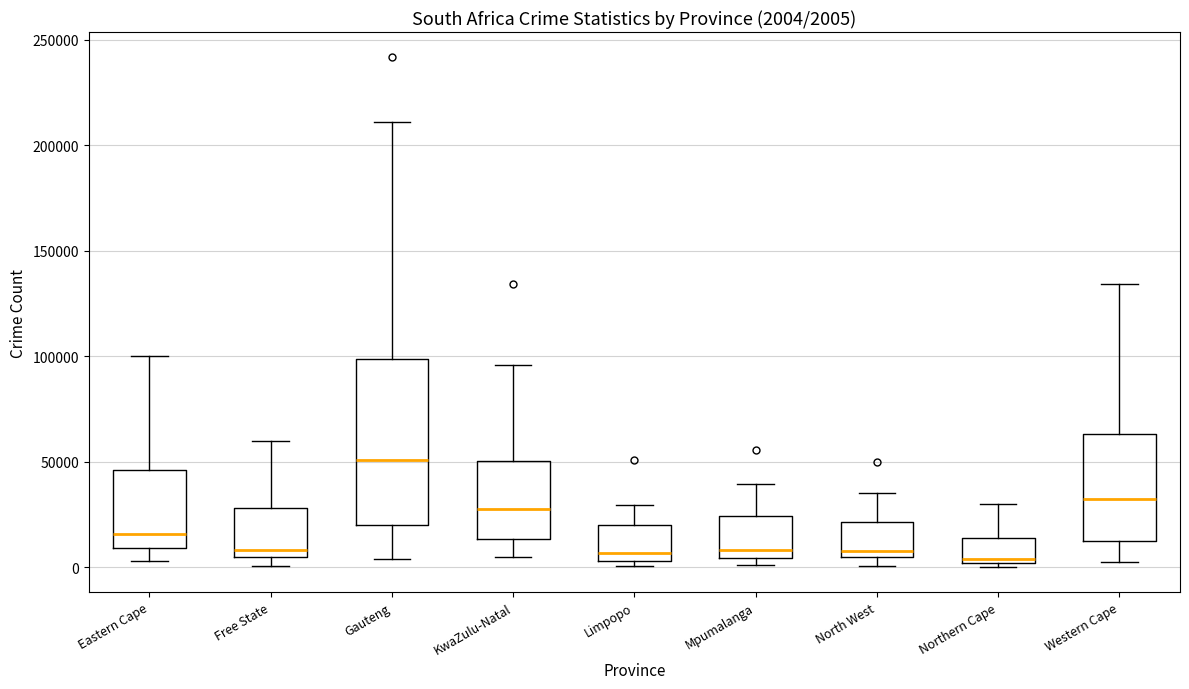

Comparing the boxes themselves (not the whiskers), which one is the tallest?

Gauteng